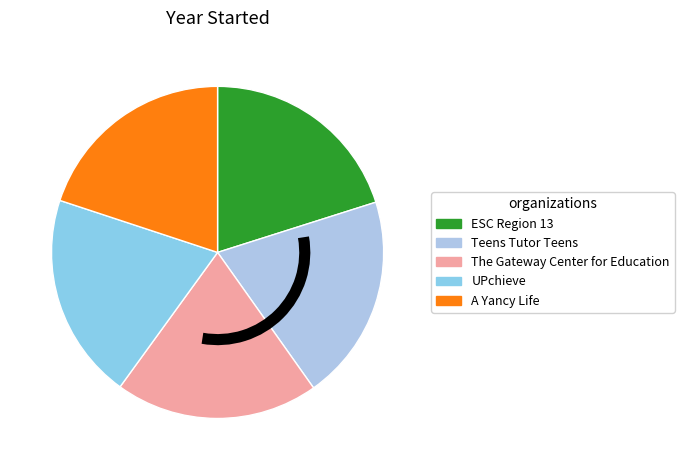

Is the sum of ESC Region 13 and Teens Tutor Teens greater than half?

No